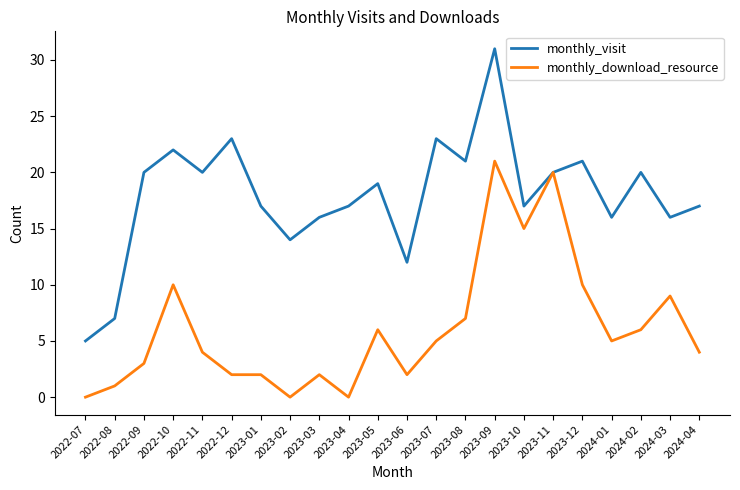

What is the approximate value of monthly_visit at 2022-10?

22